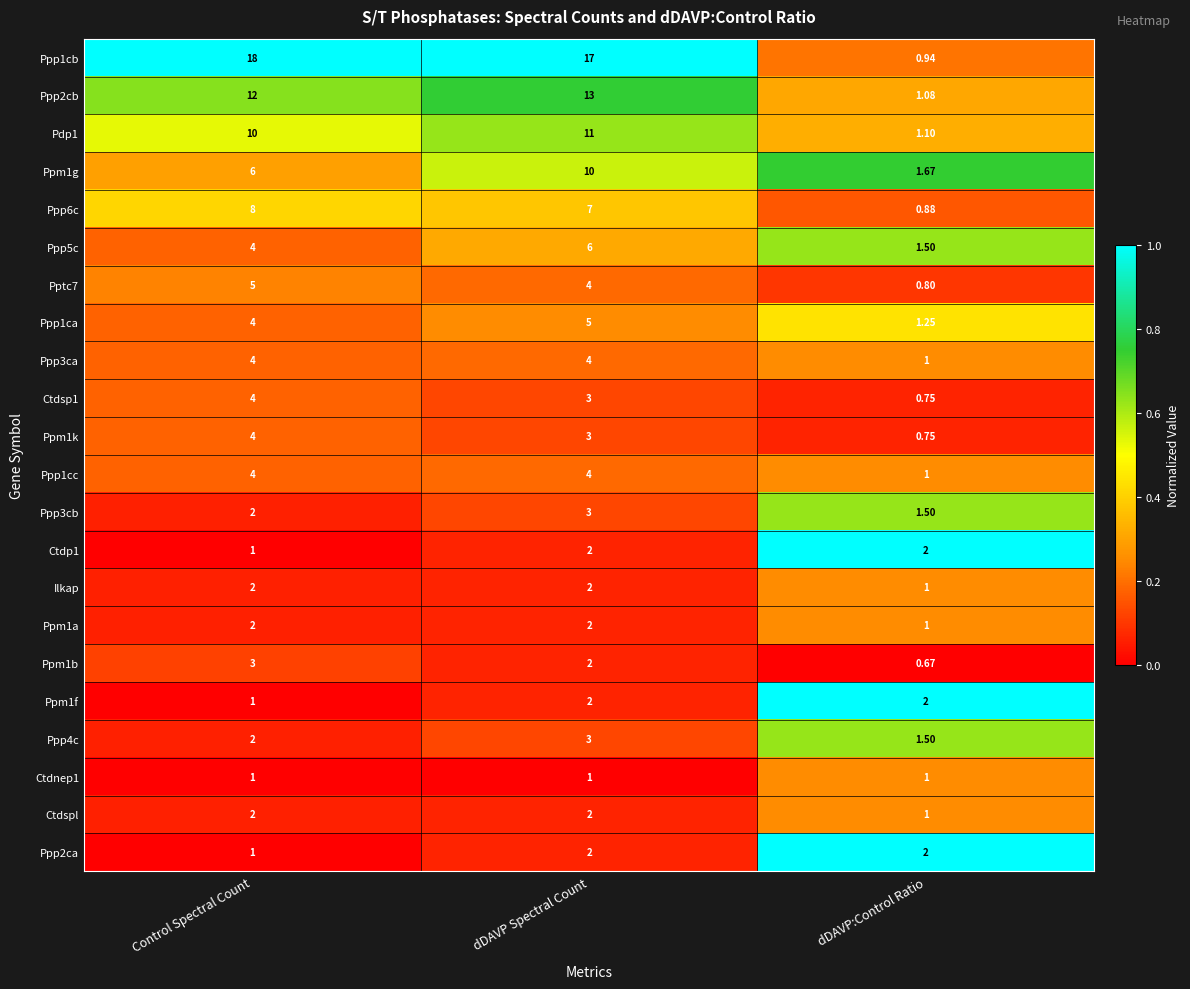

How many categories are shown in the chart?

3